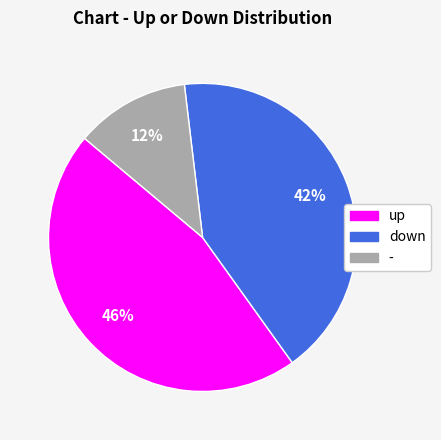

Which slice is the smallest?

-